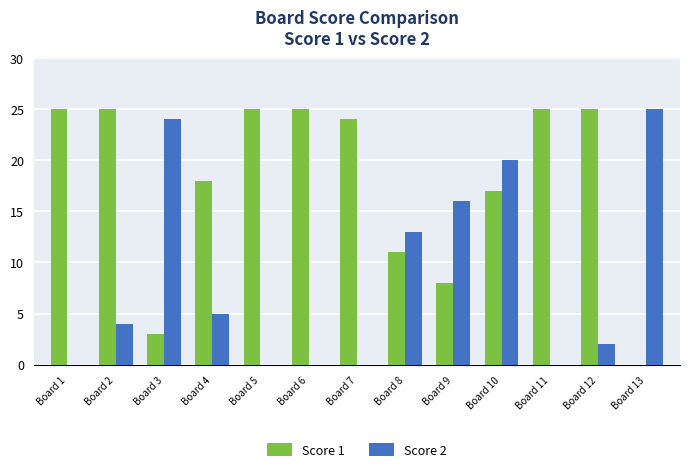

Is it true that Score 2 equals 16 at Board 9?

True